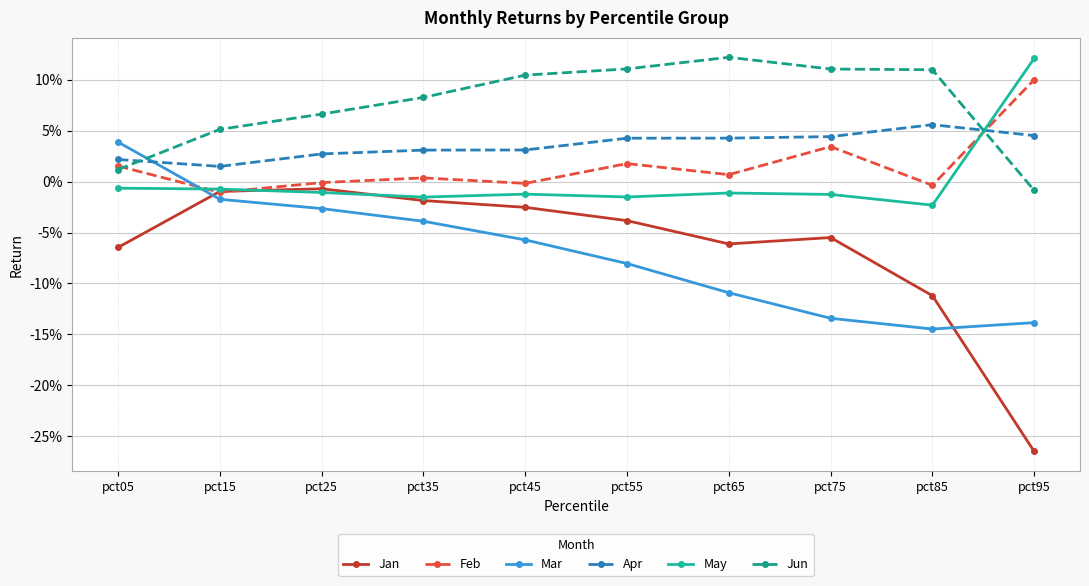

What are all the series names shown in the legend?

Jan, Feb, Mar, Apr, May, Jun